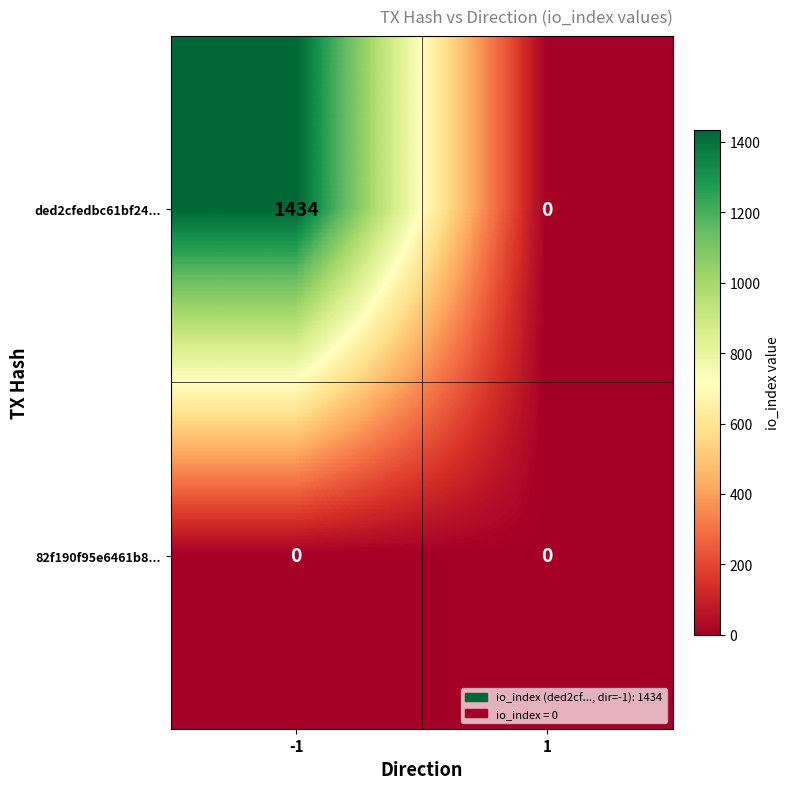

Reading left to right, extract all data points from this chart.

ded2cfedbc61bf24...: 1434	0
82f190f95e6461b8...: 0	0